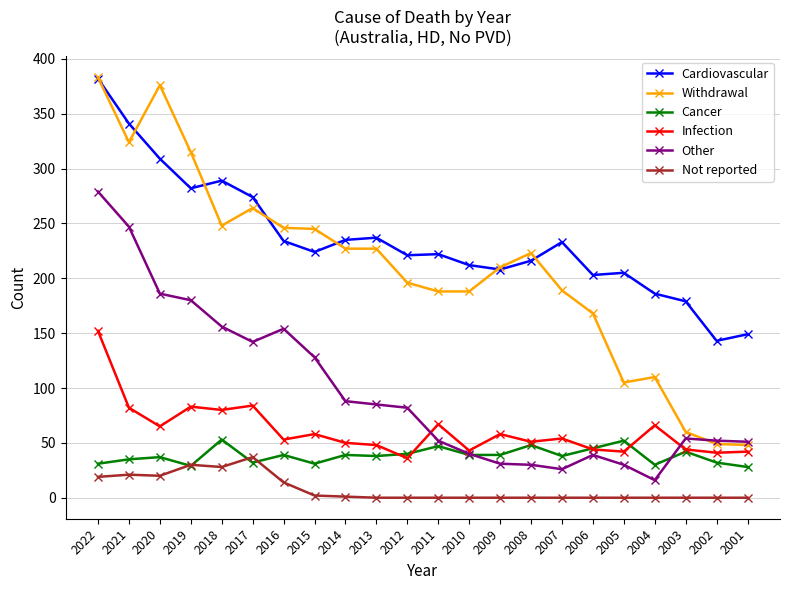

What is the highest value of the Withdrawal series?

383